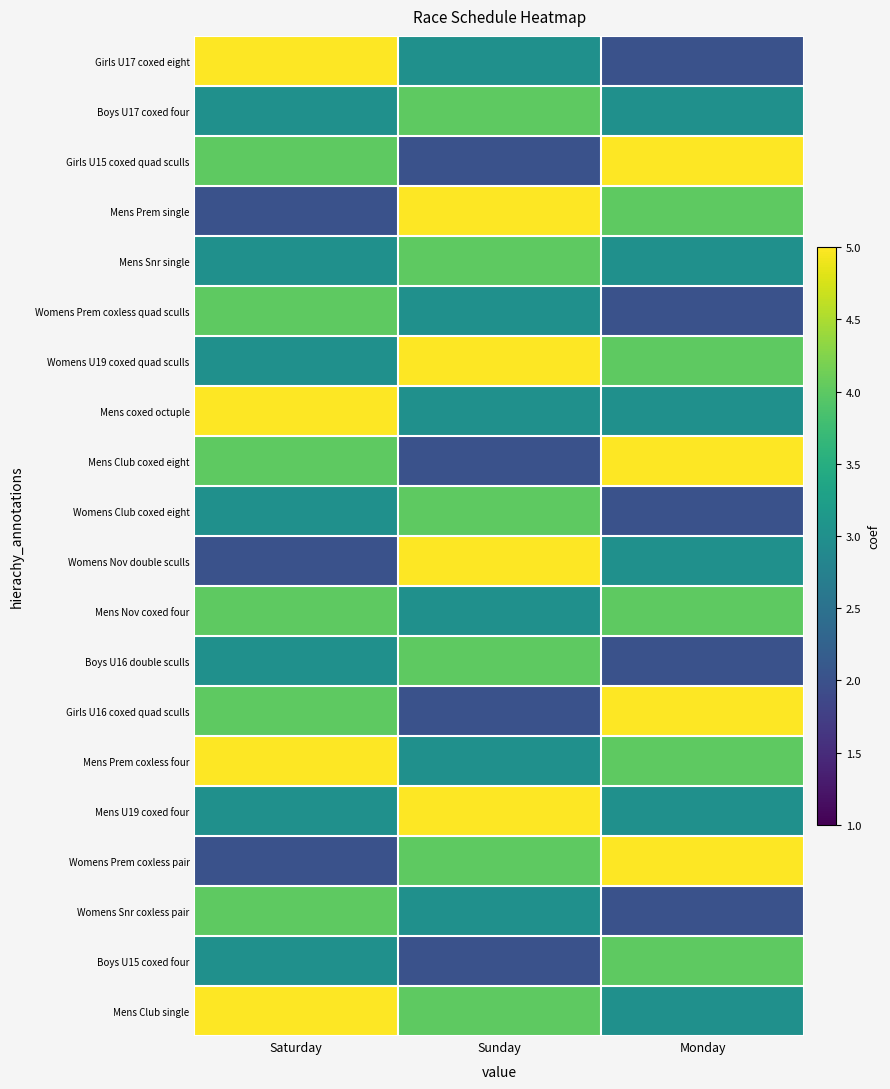

At which category is the sum across all series the highest?

Saturday